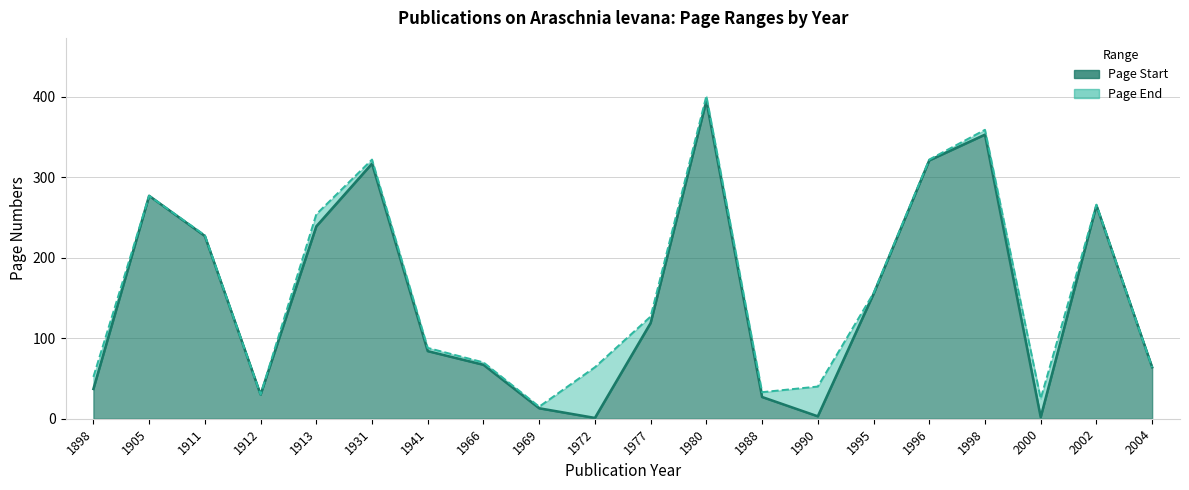

At 1913, list the series in order from largest to smallest.

Page End, Page Start